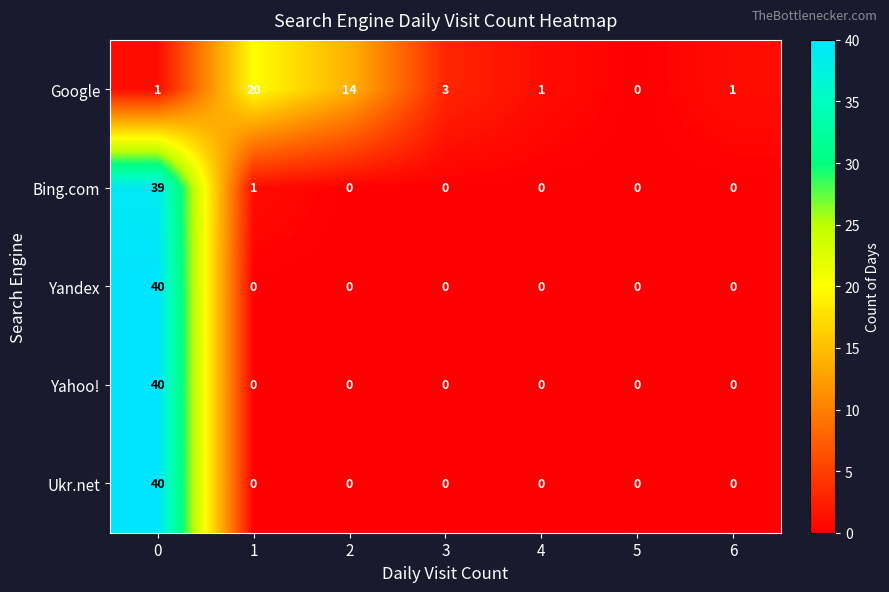

How many values in the Yandex series exceed 0?

1